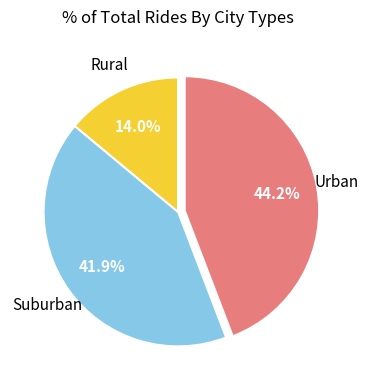

Is there any slice that represents more than half of the pie?

No